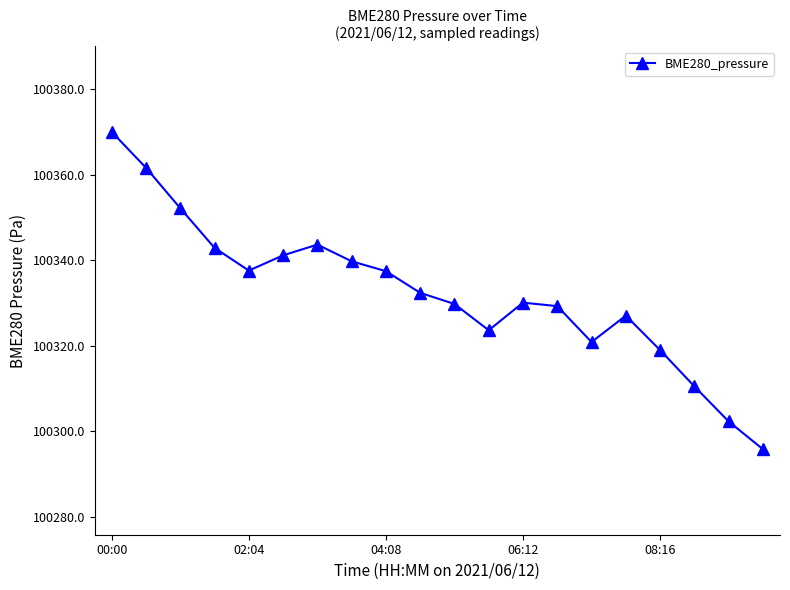

What is the difference between the second highest and minimum values?

65.8